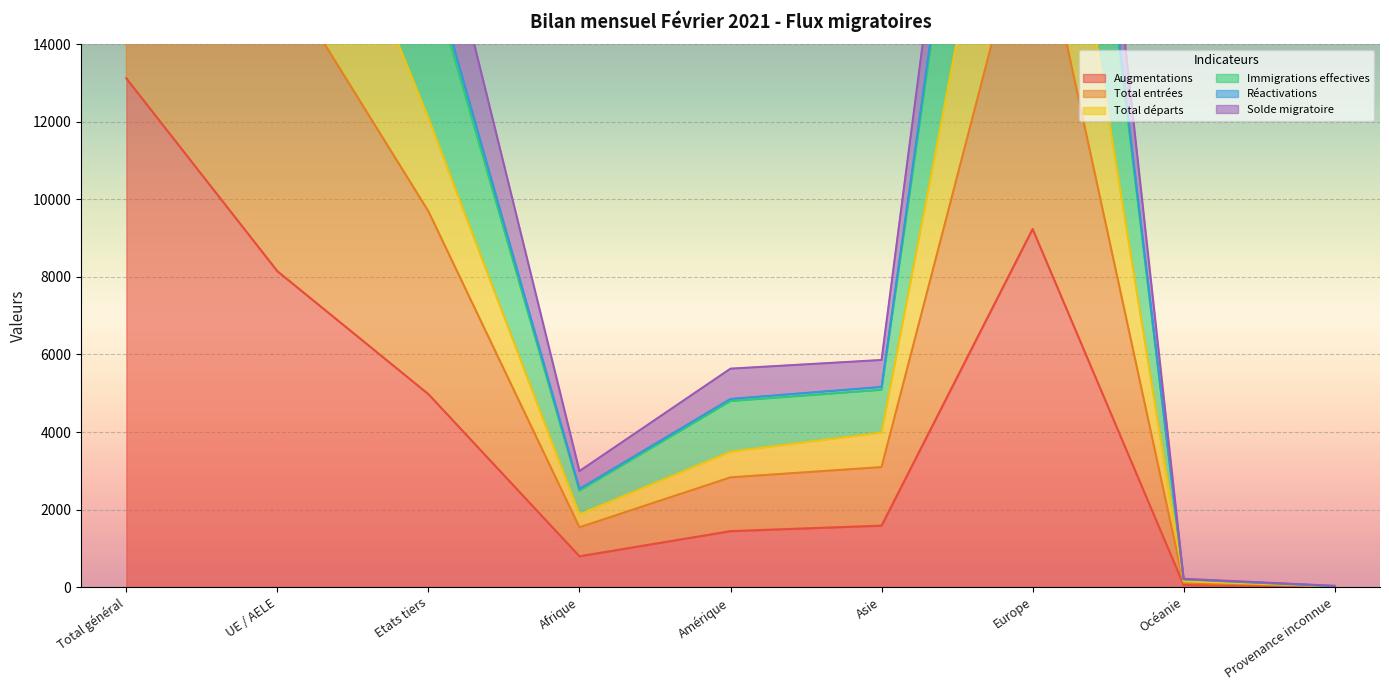

What is the lowest value of the Immigrations effectives series?

24